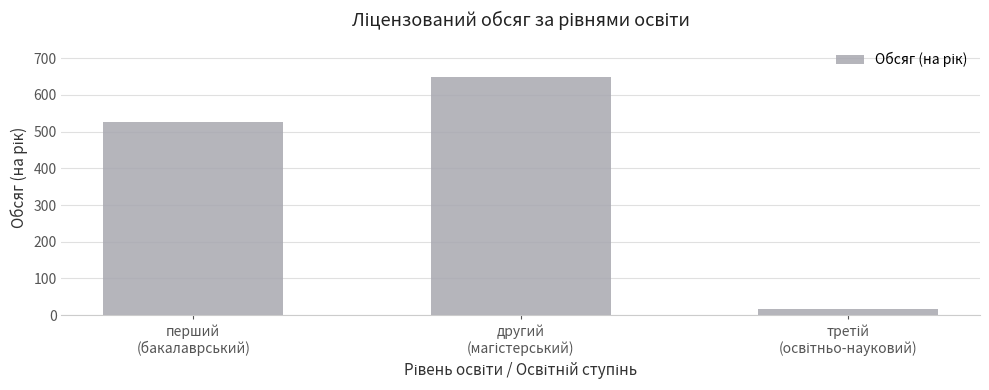

What is the value of the 3rd bar from the left?

16